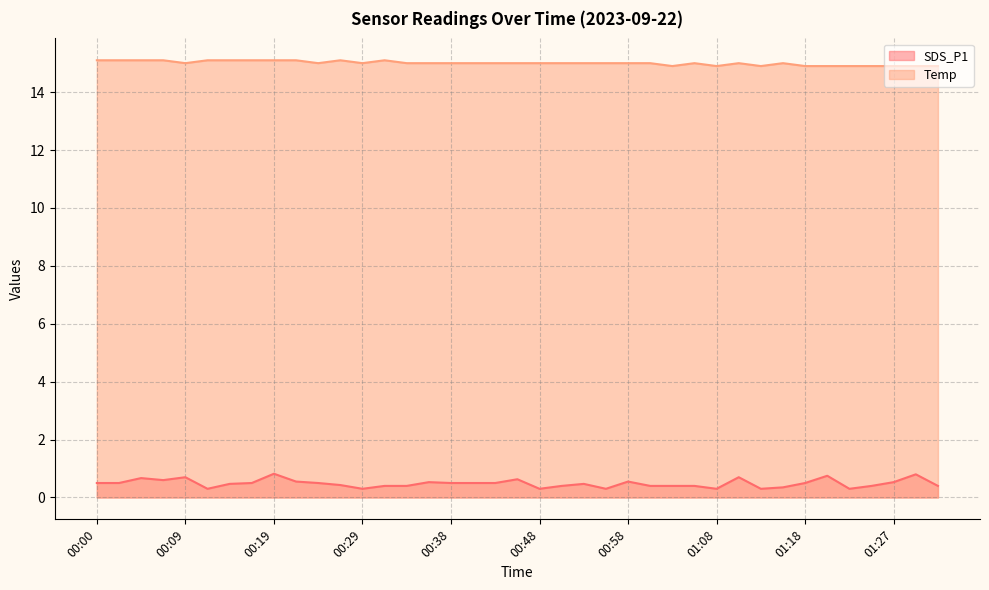

What are all the series names shown in the legend?

SDS_P1, Temp